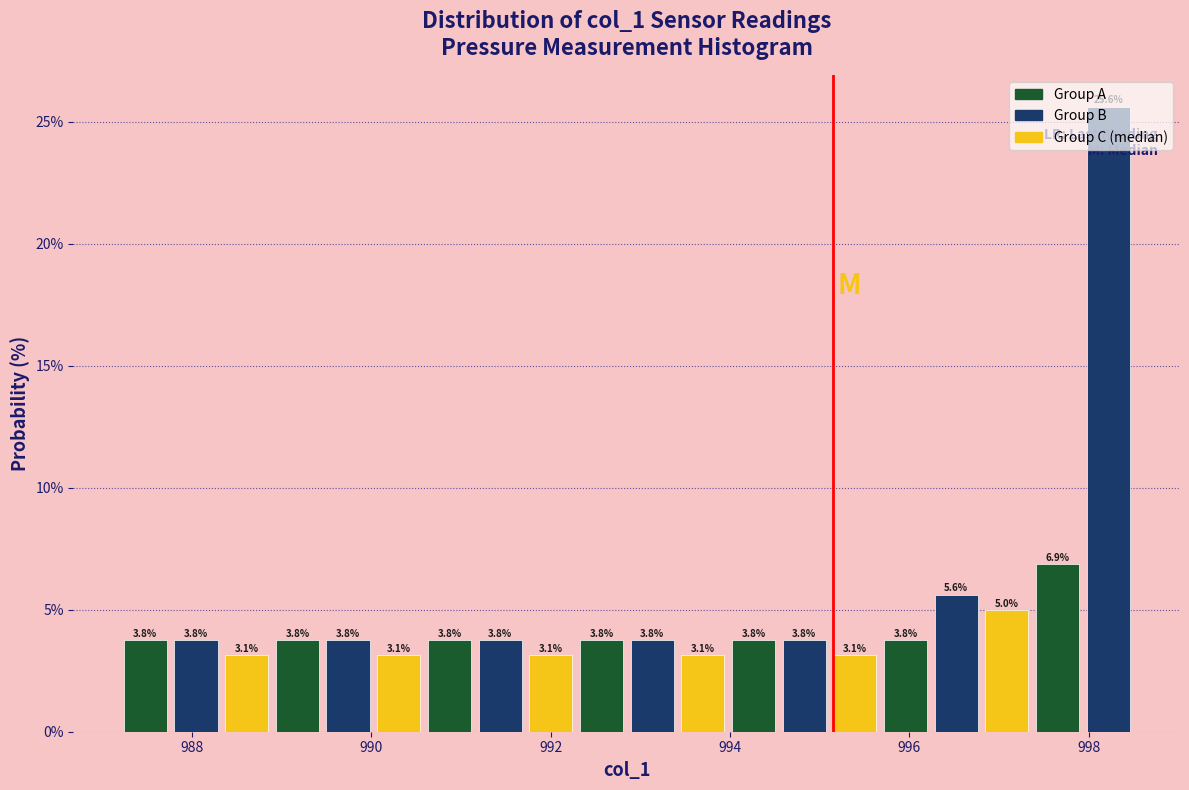

Read against the x-axis, roughly where is the centre of the tallest bar?

998.2